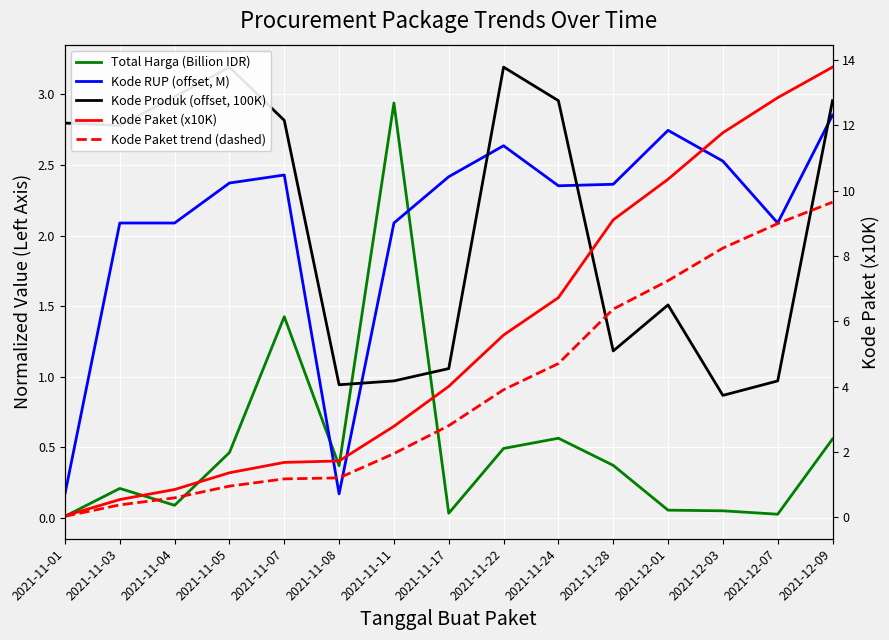

How many data points does each series have?

15